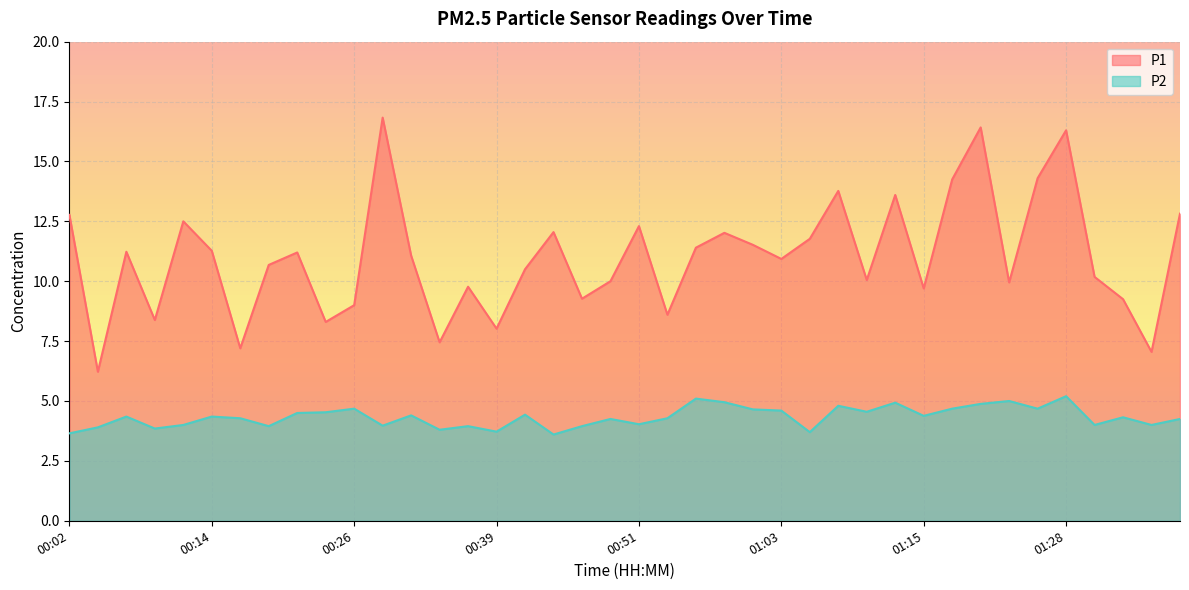

What is the average value of the P2 series?

4.3